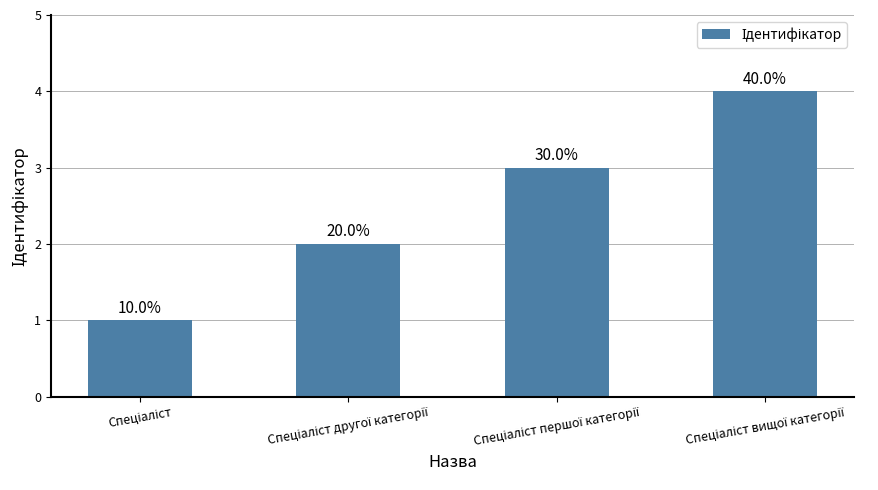

At which category does the chart reach its minimum across all series?

Спеціаліст